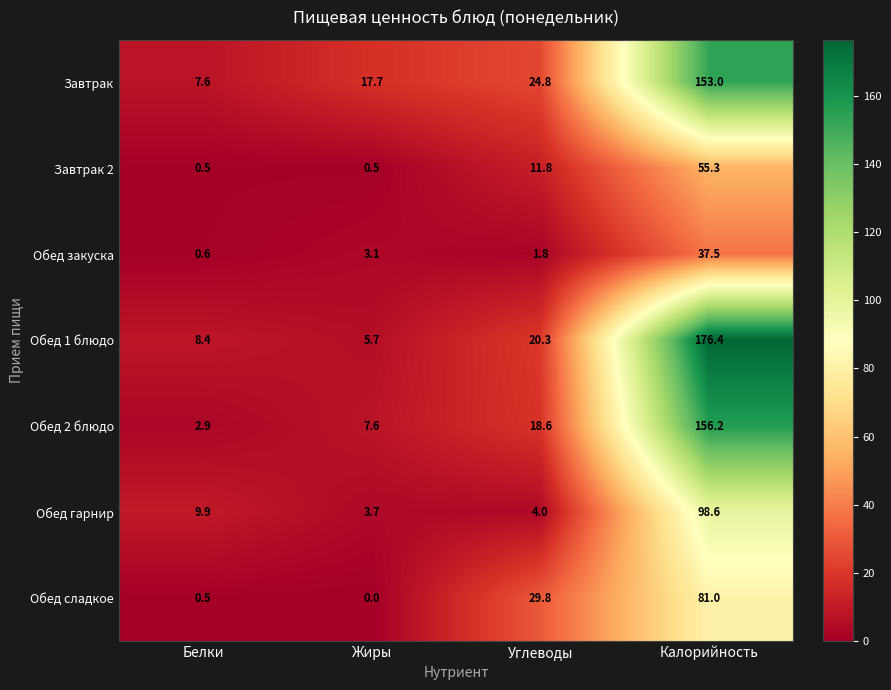

What is the total value across all series at Жиры?

38.3